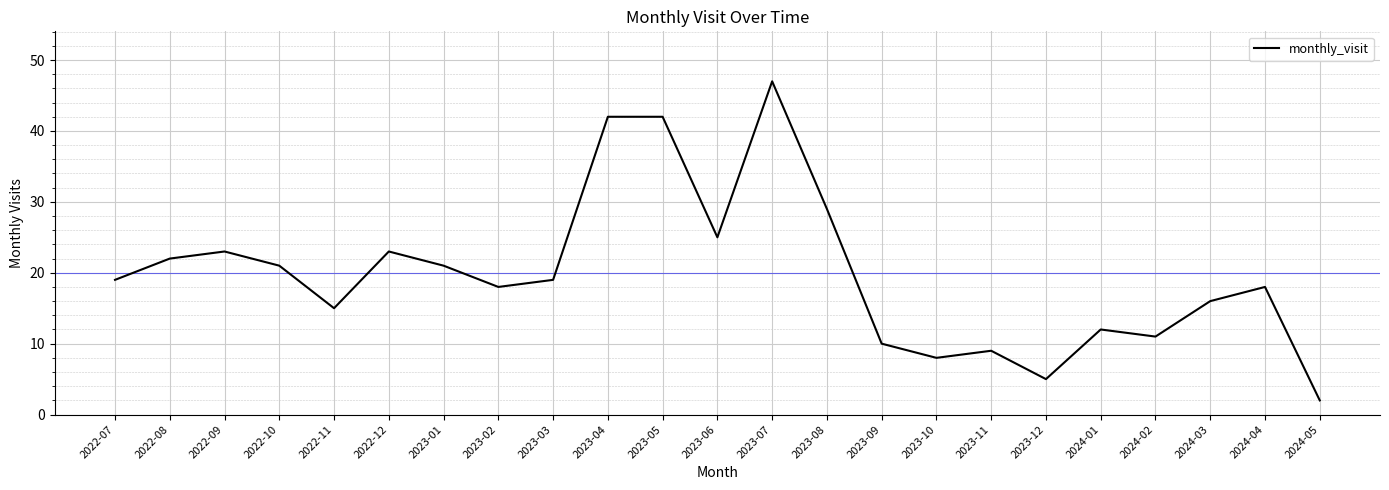

What is the difference between the values at 2023-07 and 2023-03?

28